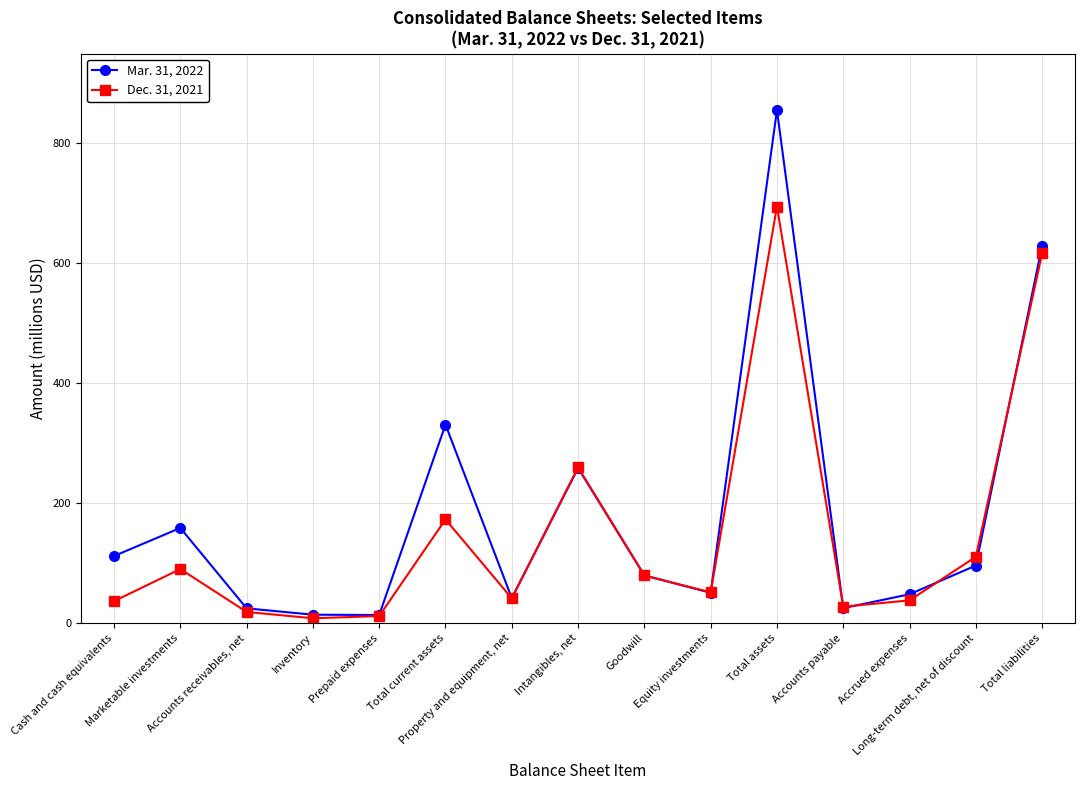

Where is Mar. 31, 2022 nearest to the value 434?

Total current assets